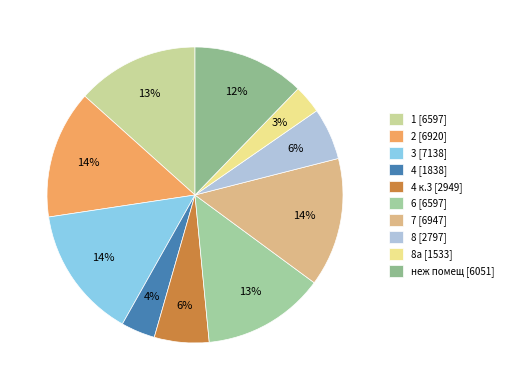

How many segments does this pie chart have?

10